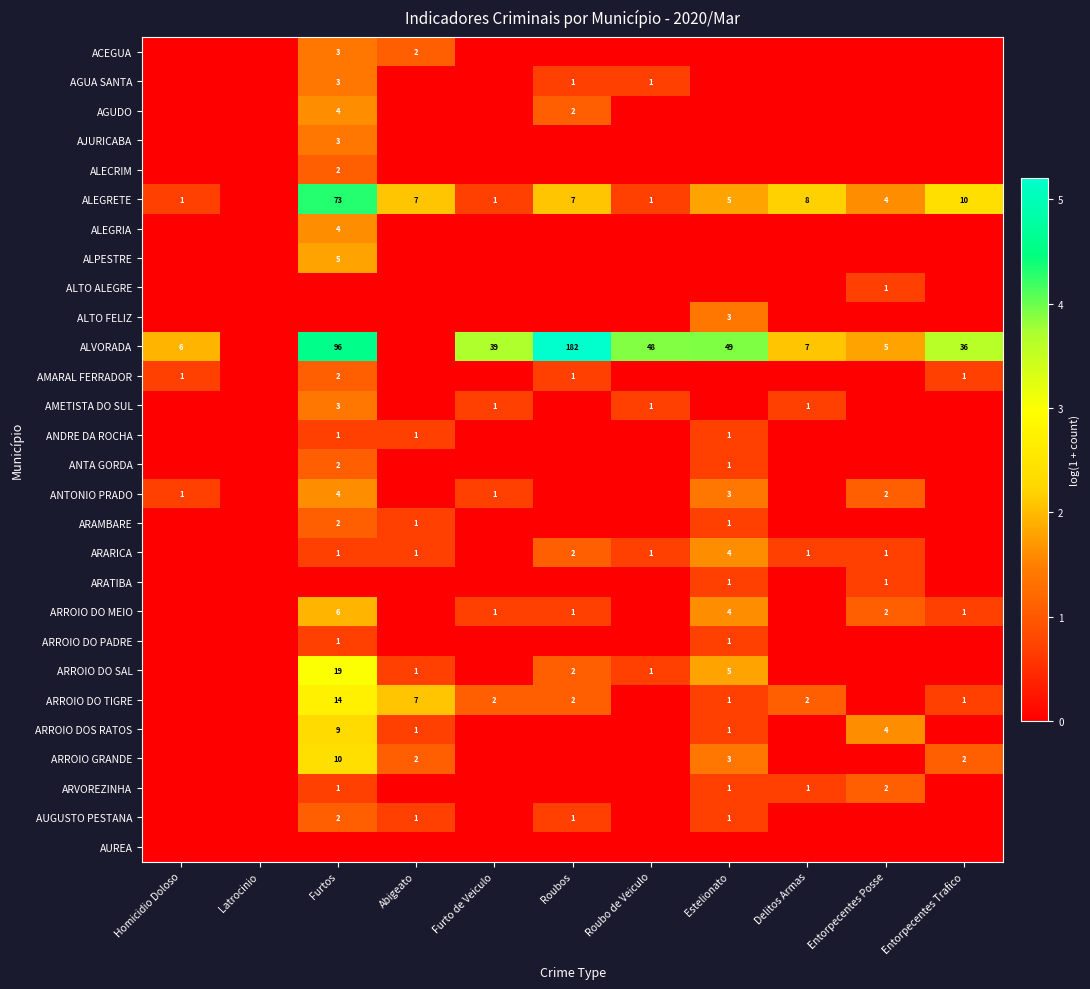

The AUGUSTO PESTANA series shows 1 at Abigeato. True or false?

True